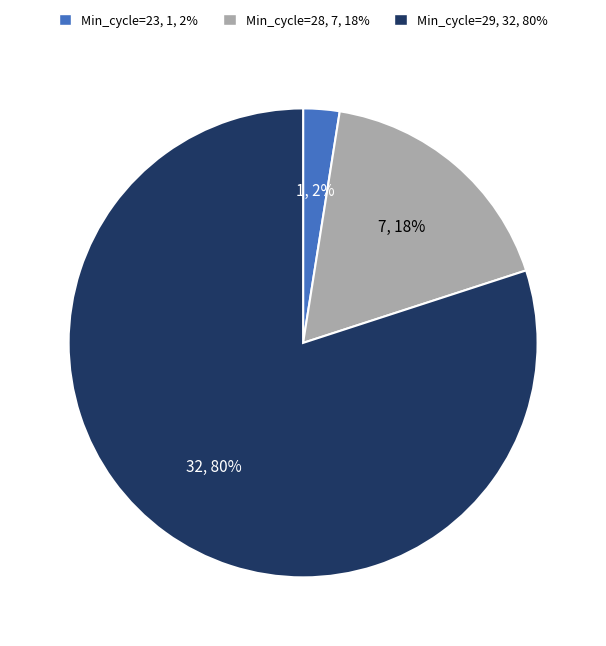

To the nearest percent, what is the average slice percentage?

33%